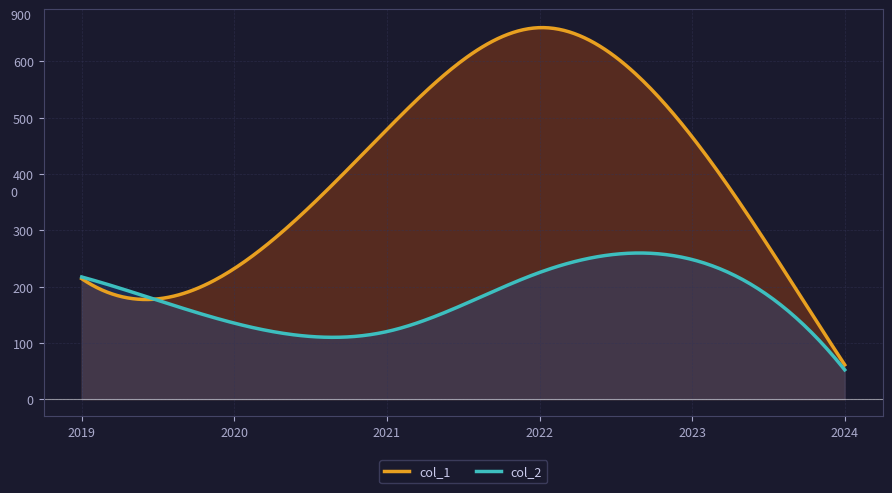

True or false: col_1 and col_2 intersect in this chart.

True